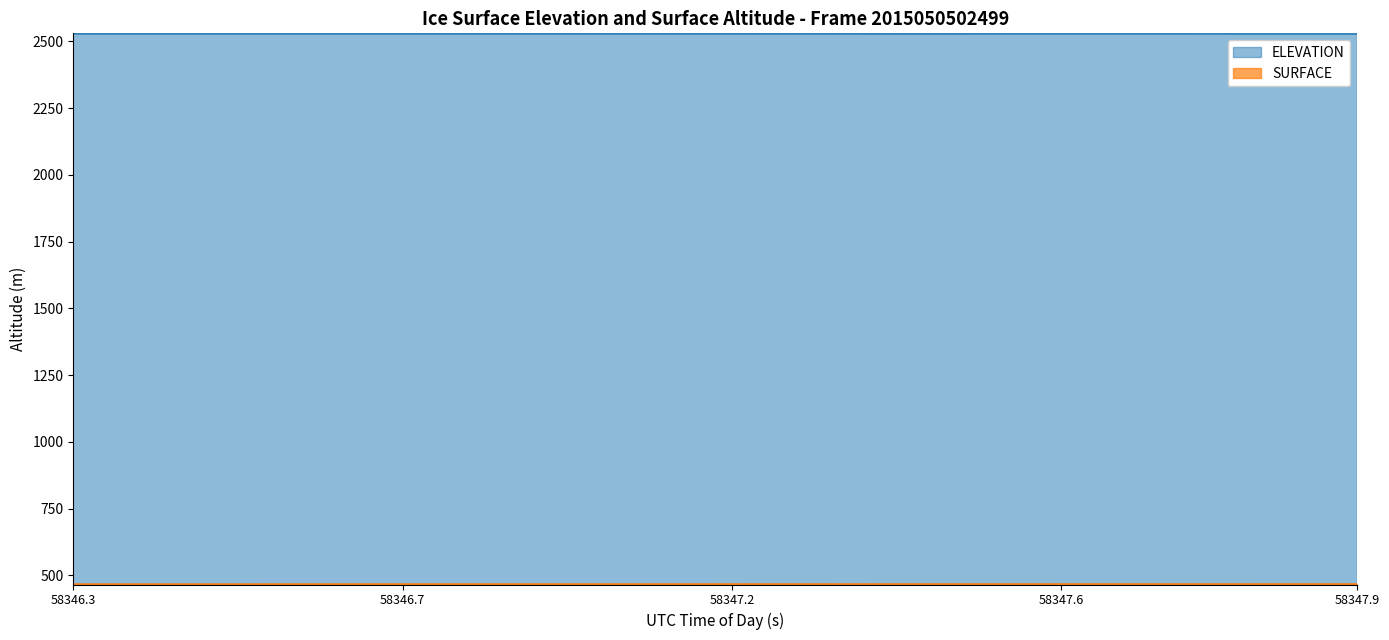

What is the maximum value for ELEVATION?

2528.5